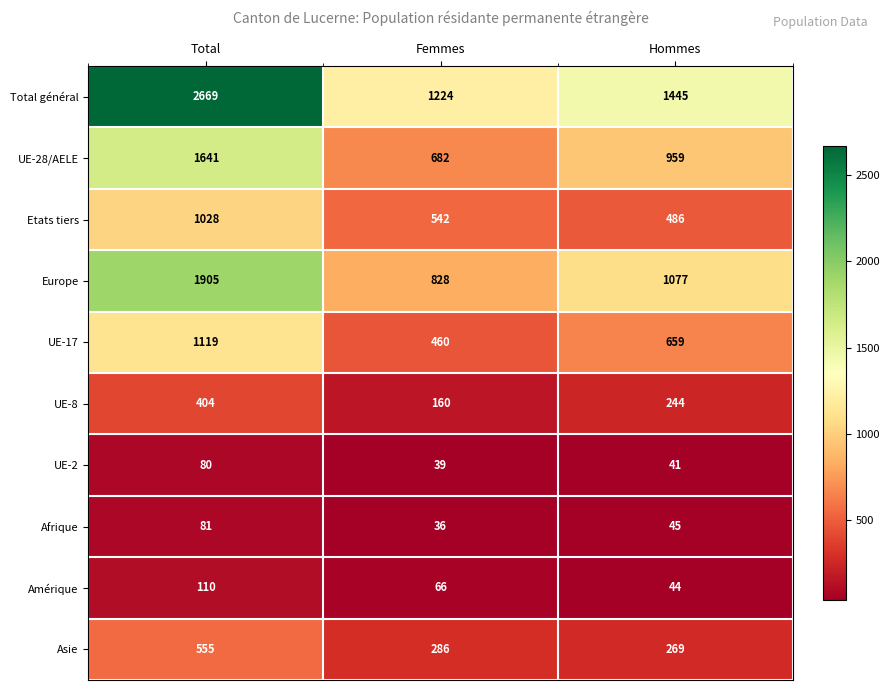

What is the sum of all UE-28/AELE values?

3282